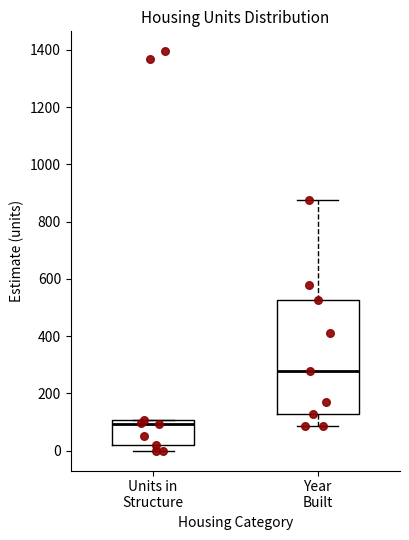

Reading left to right, read every box against the y-axis: the position of its median line, the range the box covers, and the ends of its whiskers. The values are not printed on the chart, so give them approximately, as read against the axis.

Units in Structure: median 100 (just below the box's upper edge), box 20 to 100, whiskers 0 to 100
Year Built: median 280, box 120 to 520, whiskers 80 to 880